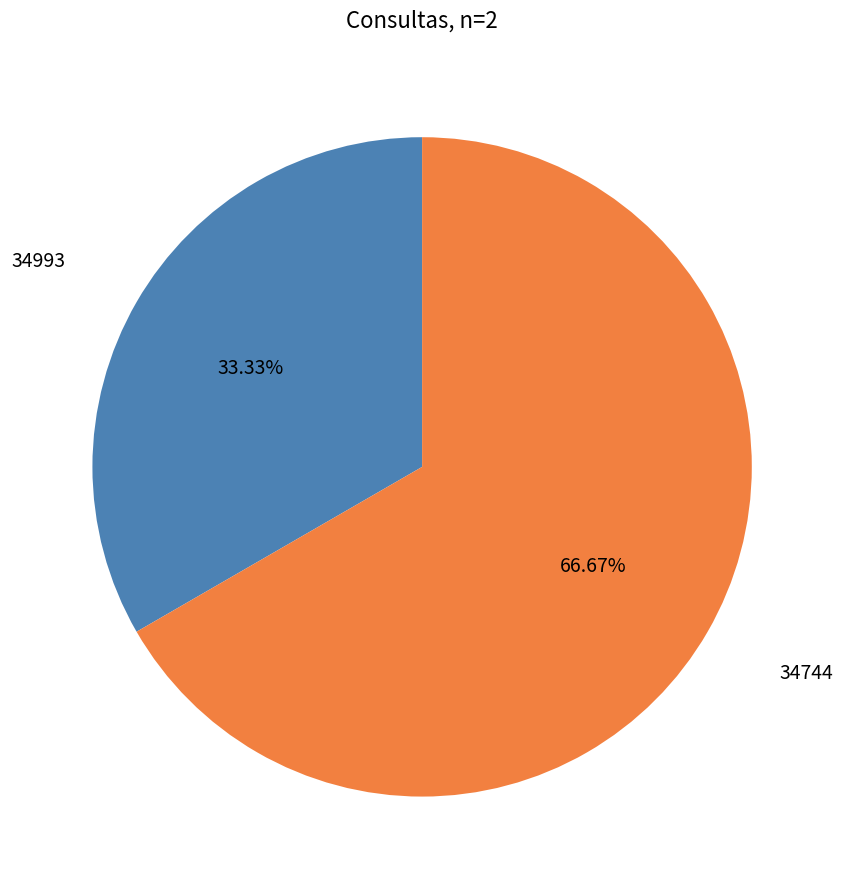

True or false: 34744 accounts for 67% of the total.

True